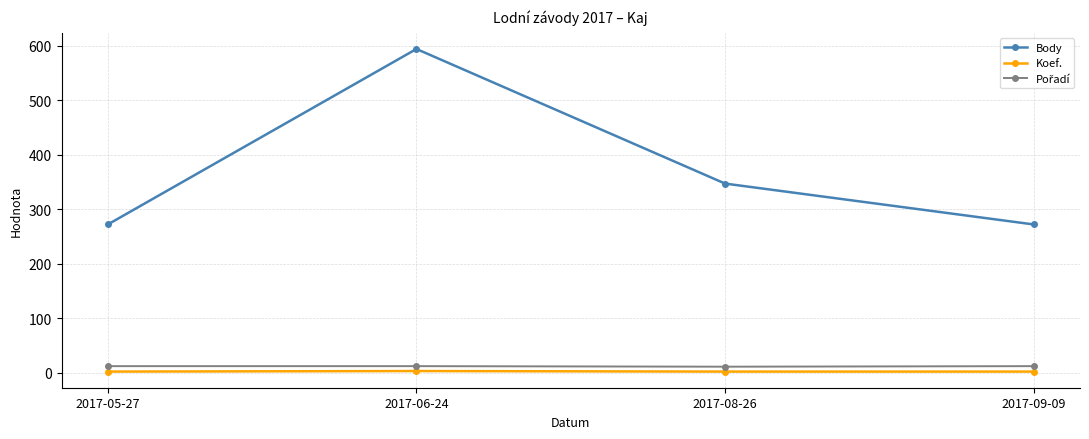

Count the number of categories in the chart.

4